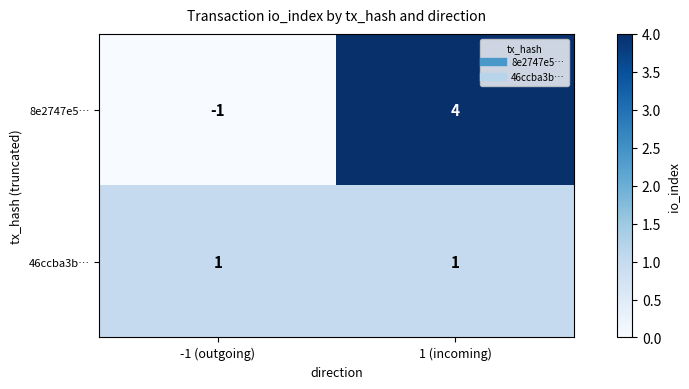

Between -1 (outgoing) and 1 (incoming), which series saw the biggest shift?

8e2747e5…